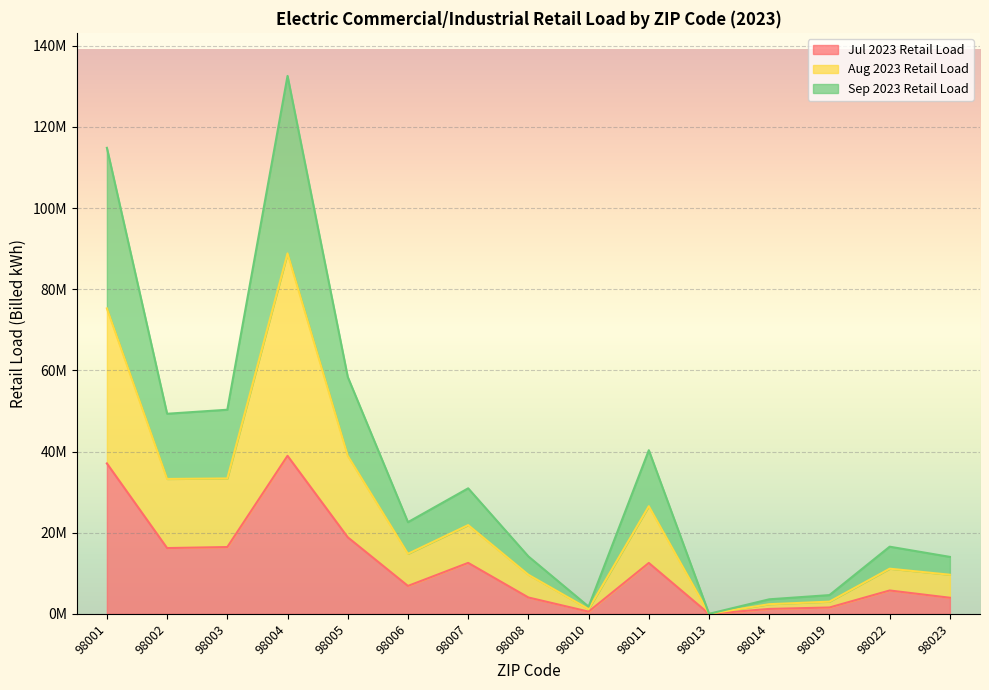

How many lines are shown in the chart?

3